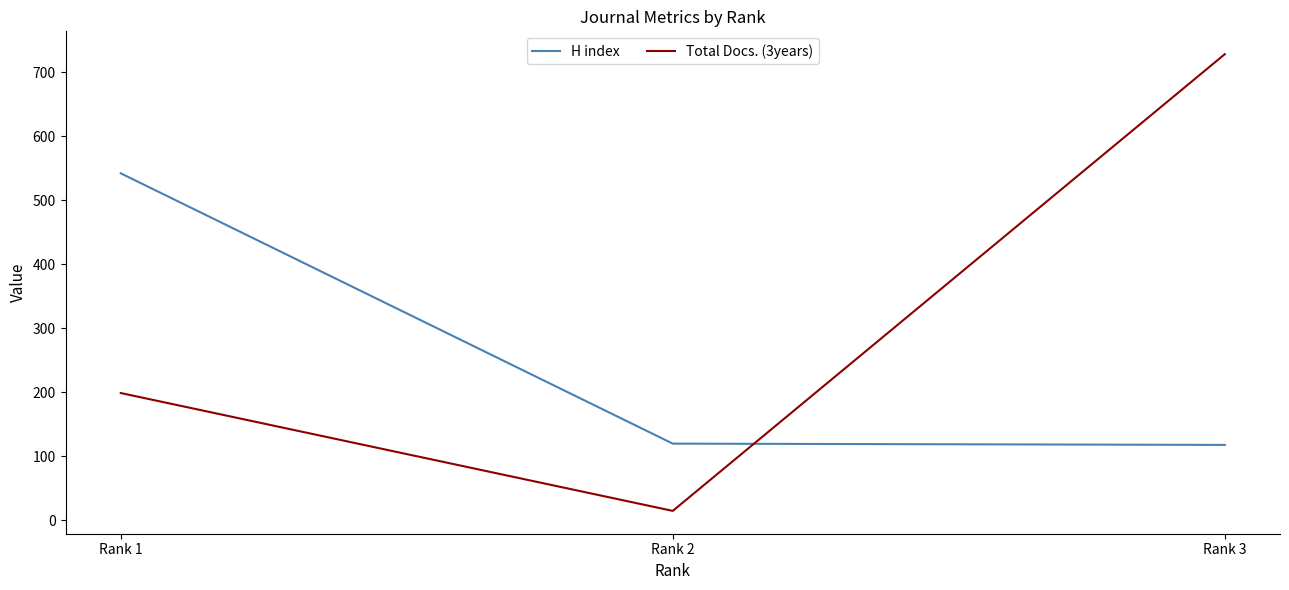

What is the difference between the Total Docs. (3years) values at Rank 3 and Rank 2?

713